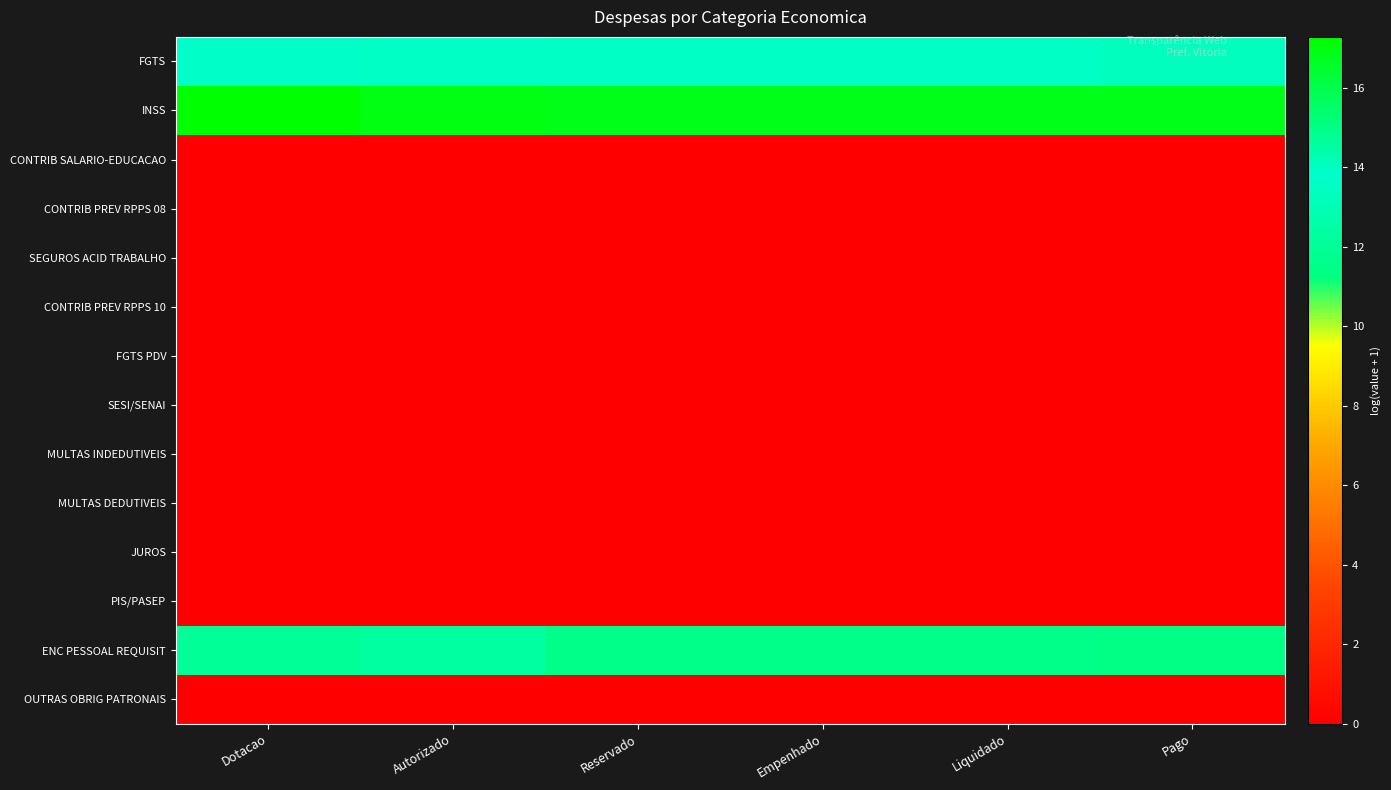

What is the greatest value displayed?

17.3